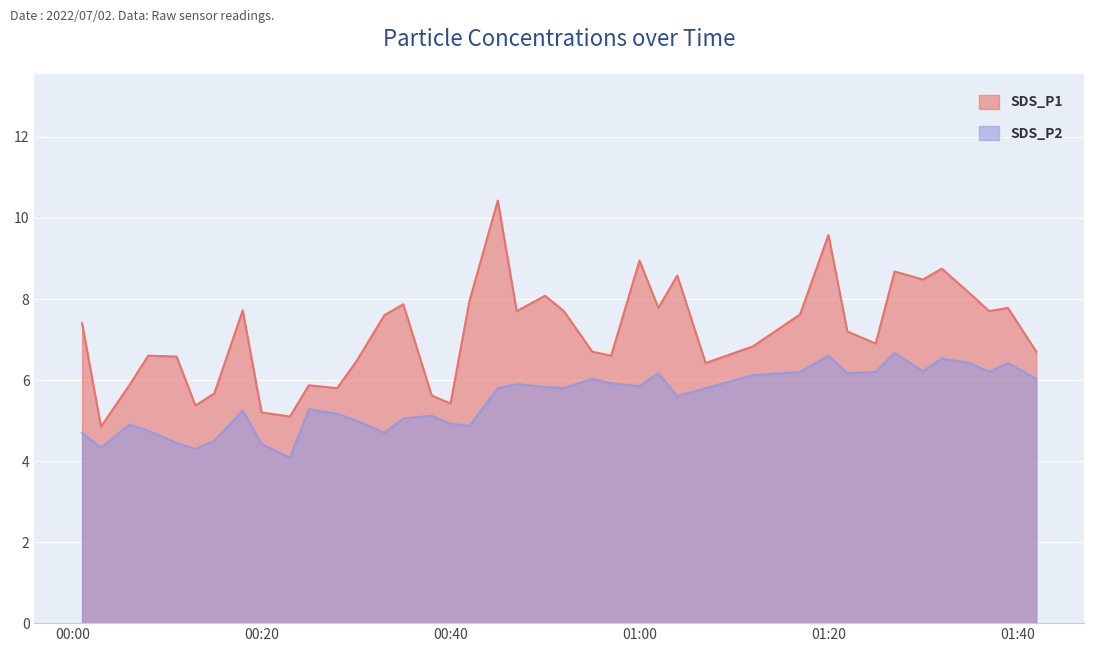

What is the label of the 4th point from the left?

2022/07/02 00:08